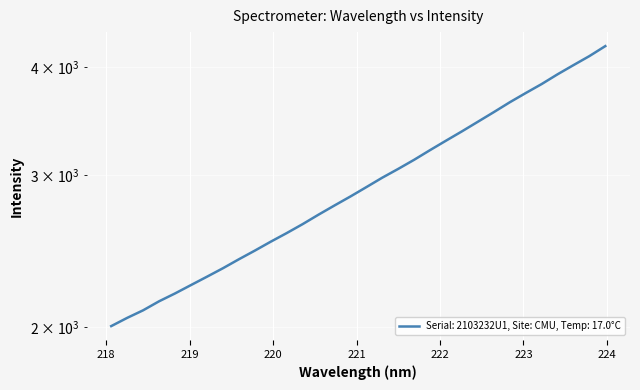

What is the minimum value shown in the chart?

2004.4